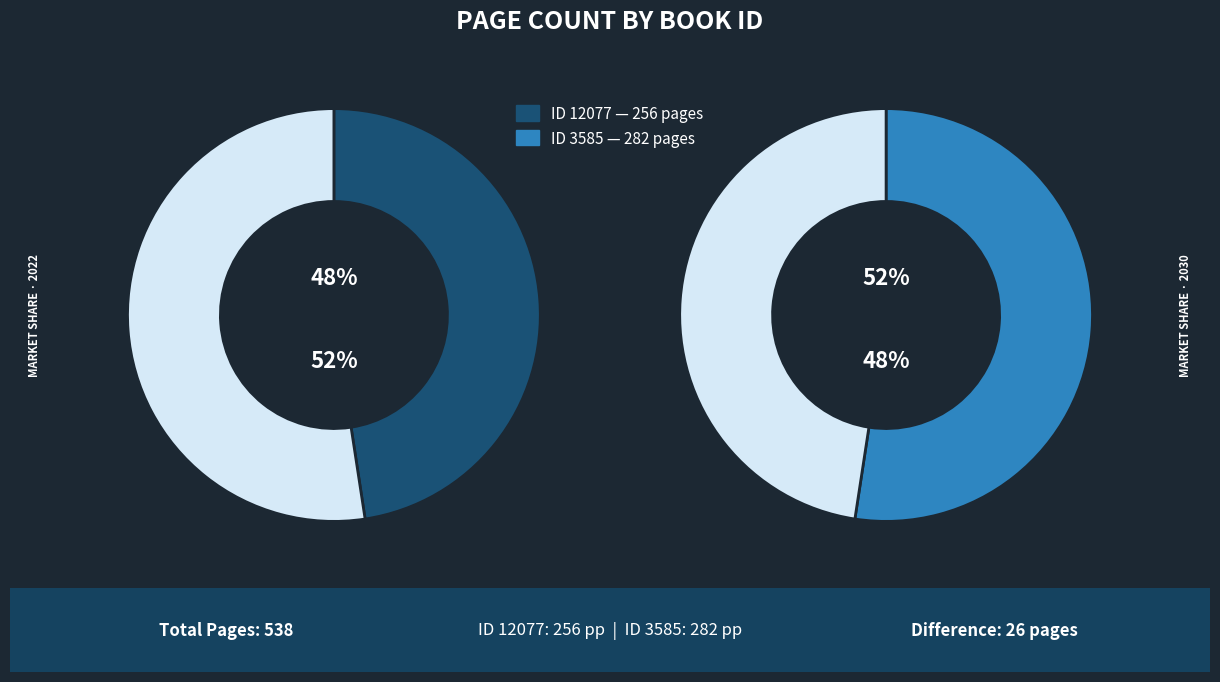

Which category has the smallest portion of the pie?

12077